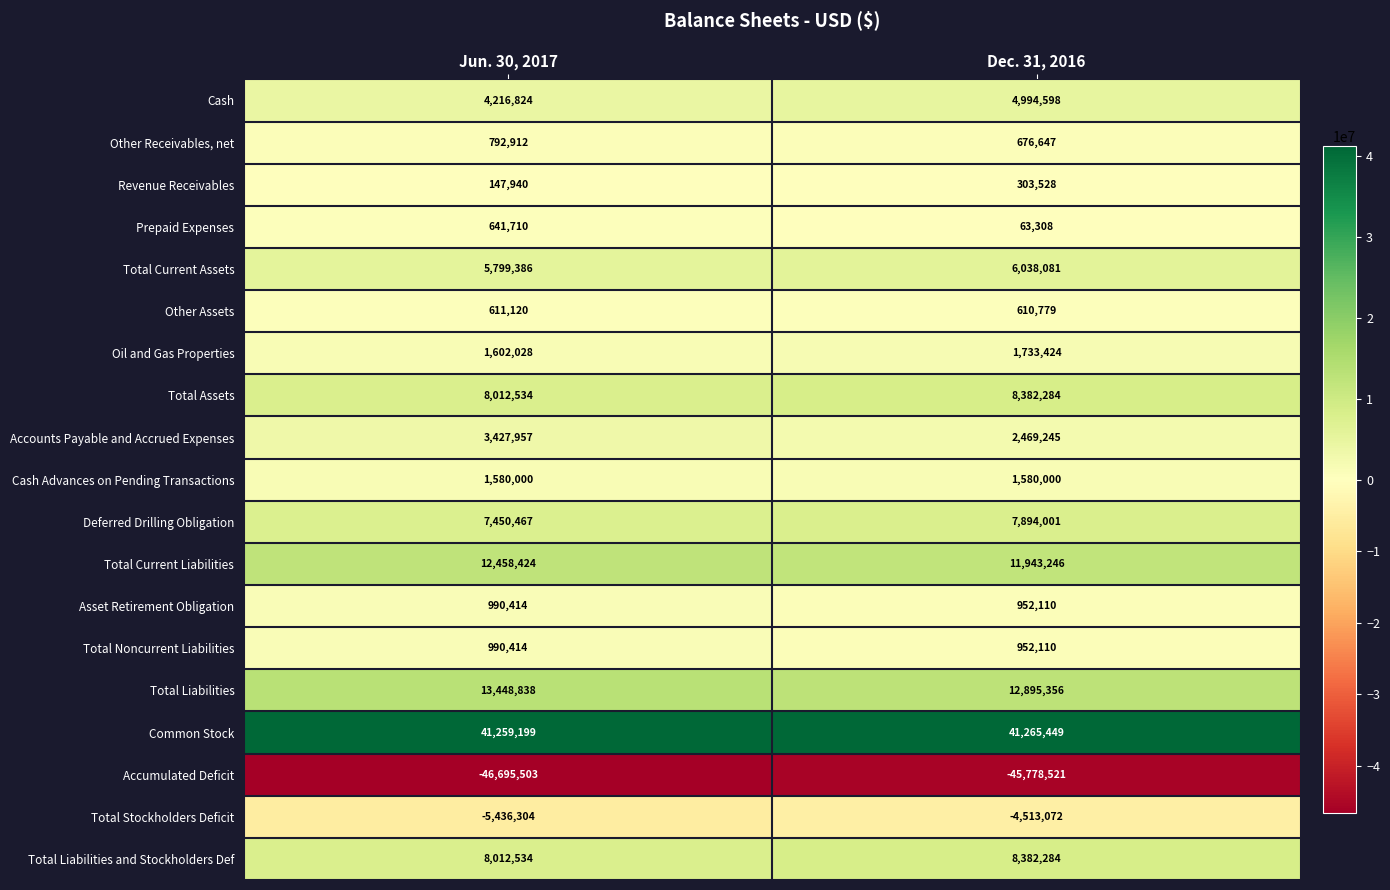

What is the difference between the Total Liabilities values at Jun. 30, 2017 and Dec. 31, 2016?

553482